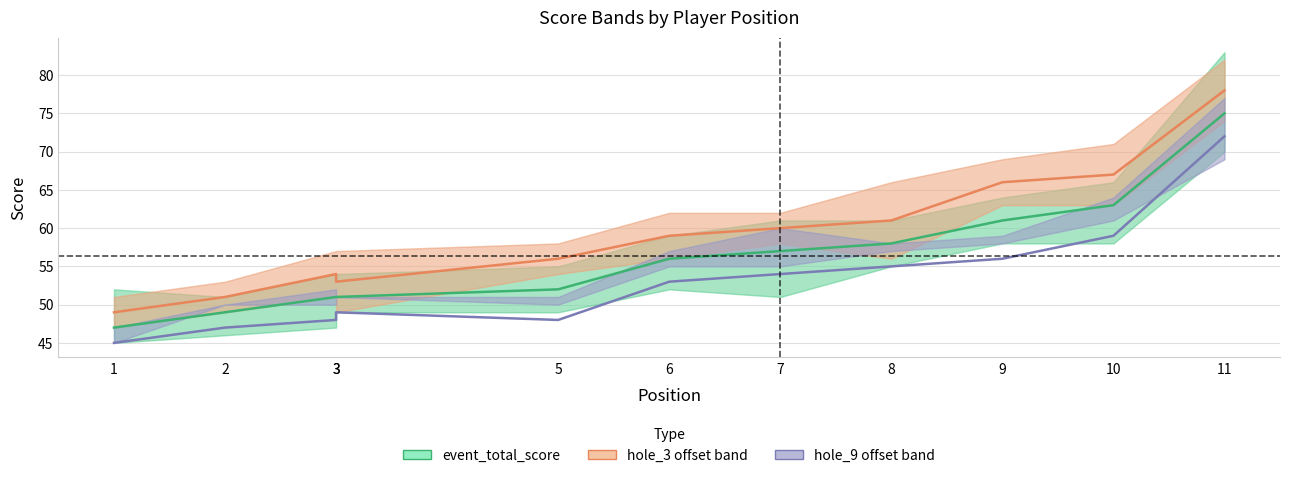

Count the number of categories in the chart.

11